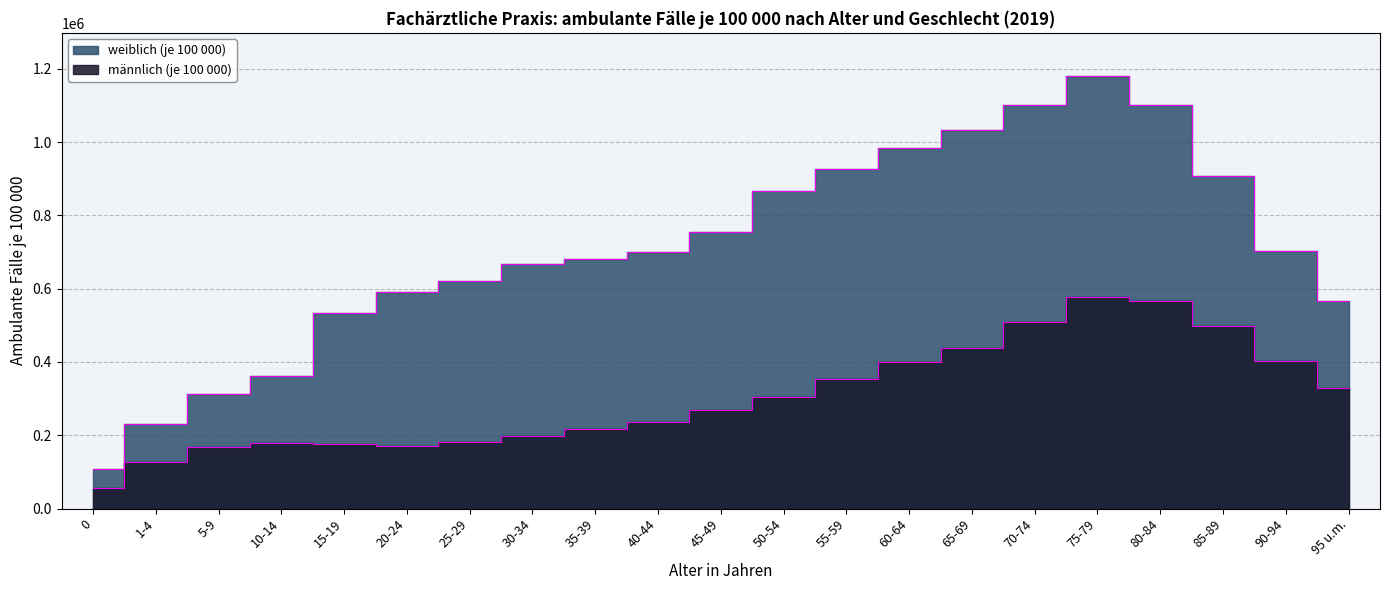

The value at 10-14 is 289690. True or false?

False